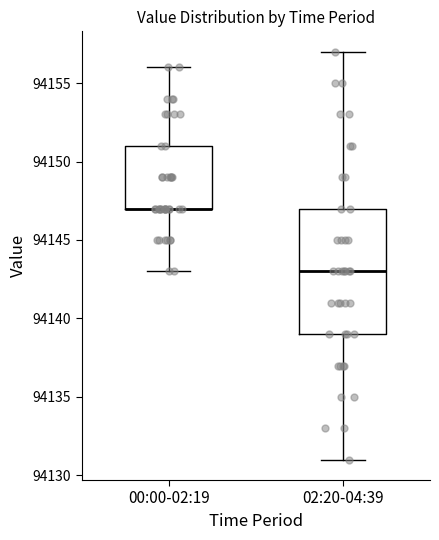

Reading left to right, read every box against the y-axis: the position of its median line, the range the box covers, and the ends of its whiskers. The values are not printed on the chart, so give them approximately, as read against the axis.

00:00-02:19: median 94147 (drawn on the box's lower edge), box 94147 to 94151, whiskers 94143 to 94156
02:20-04:39: median 94143, box 94139 to 94147, whiskers 94131 to 94157